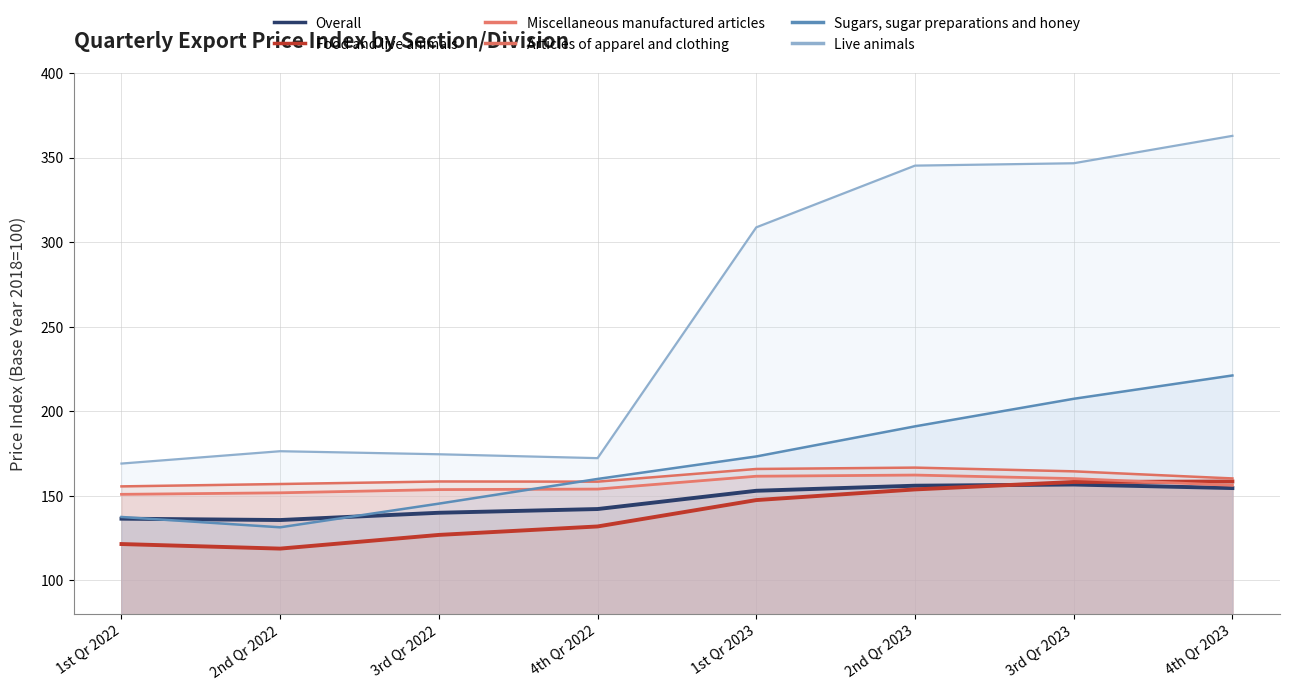

What is the difference between the maximum and minimum values in the Overall series?

21.0